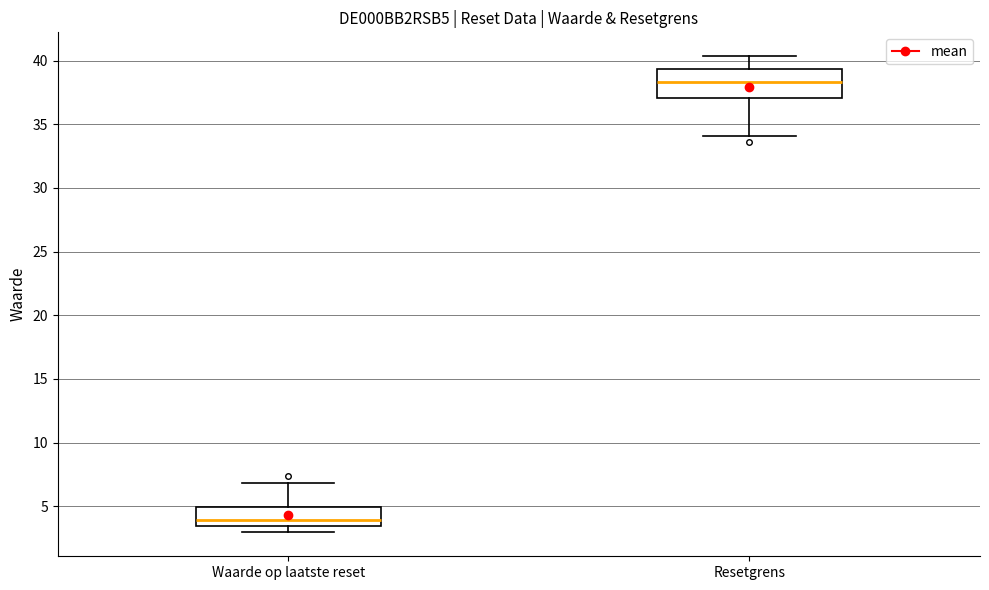

Which box's median line is the lowest?

Waarde op laatste reset